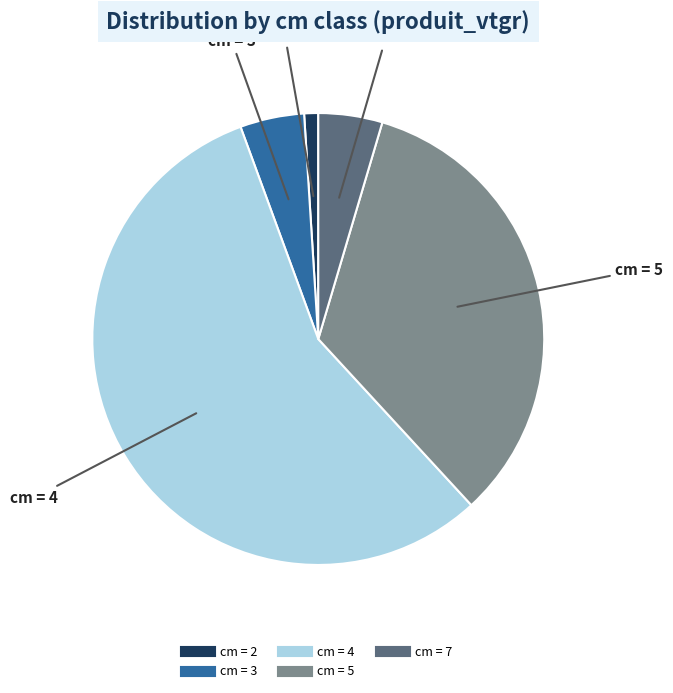

Is there any slice that represents more than half of the pie?

Yes